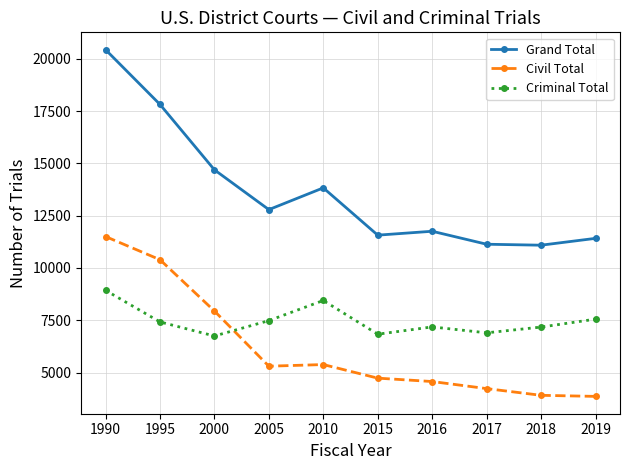

Which category has the highest value in the Grand Total series?

1990